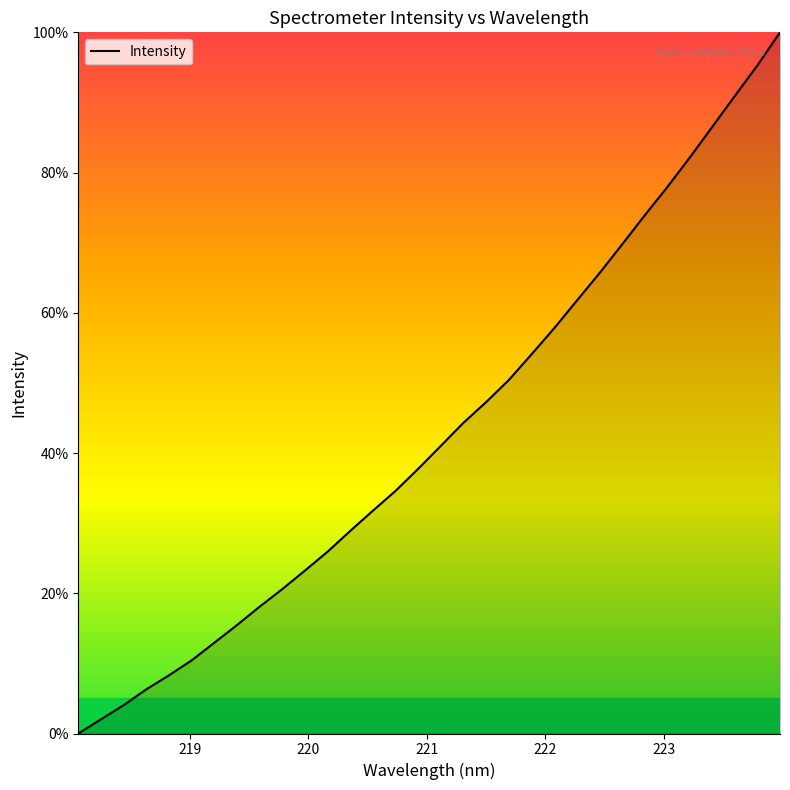

What is the greatest value displayed?

100.0